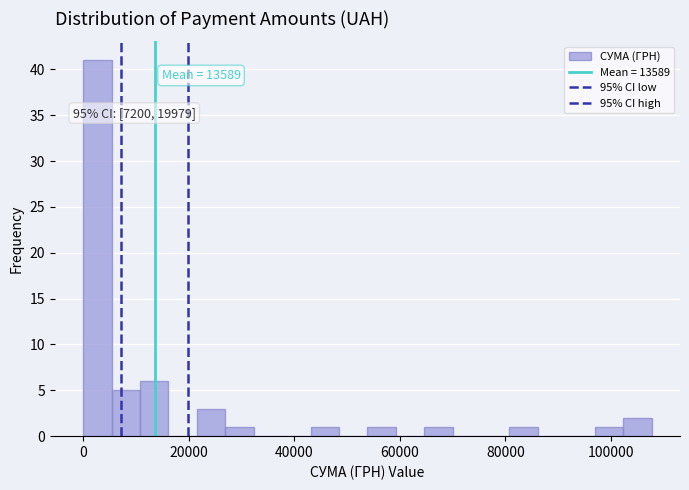

Read against the x-axis, roughly where is the centre of the tallest bar?

2000